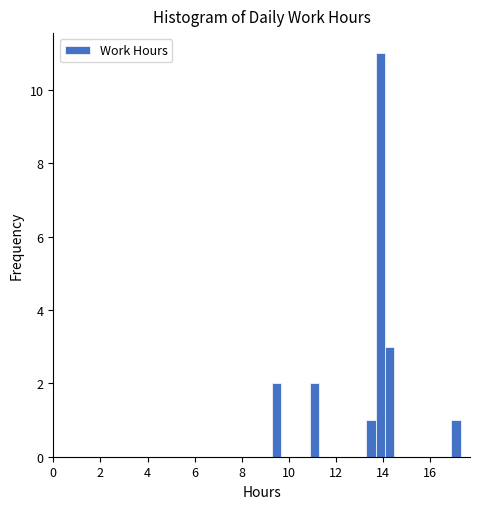

Read against the x-axis, roughly where is the centre of the tallest bar?

13.8